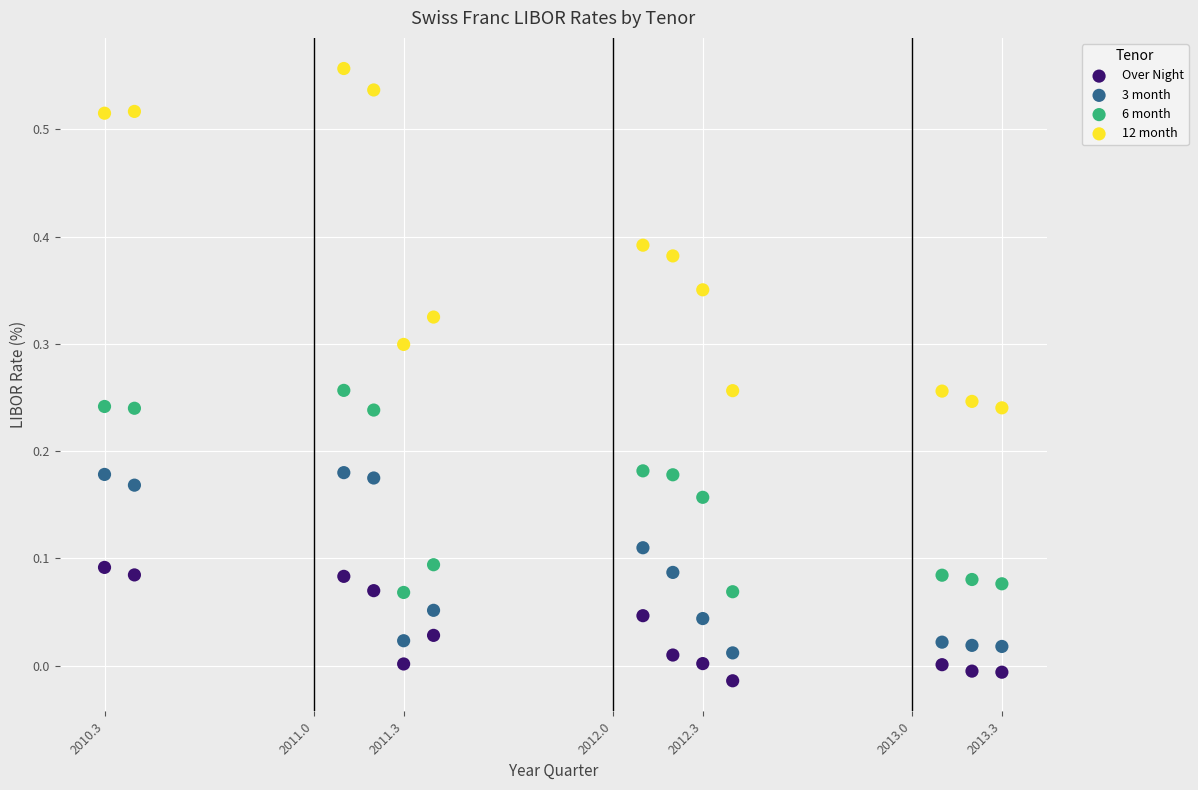

Across all data points, what is the range of X values (max minus min)?

3.0